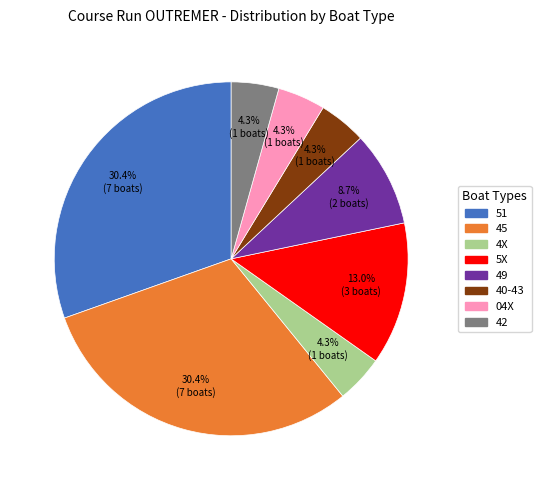

Approximately how many times larger is the value at 5X compared to 49?

1.5